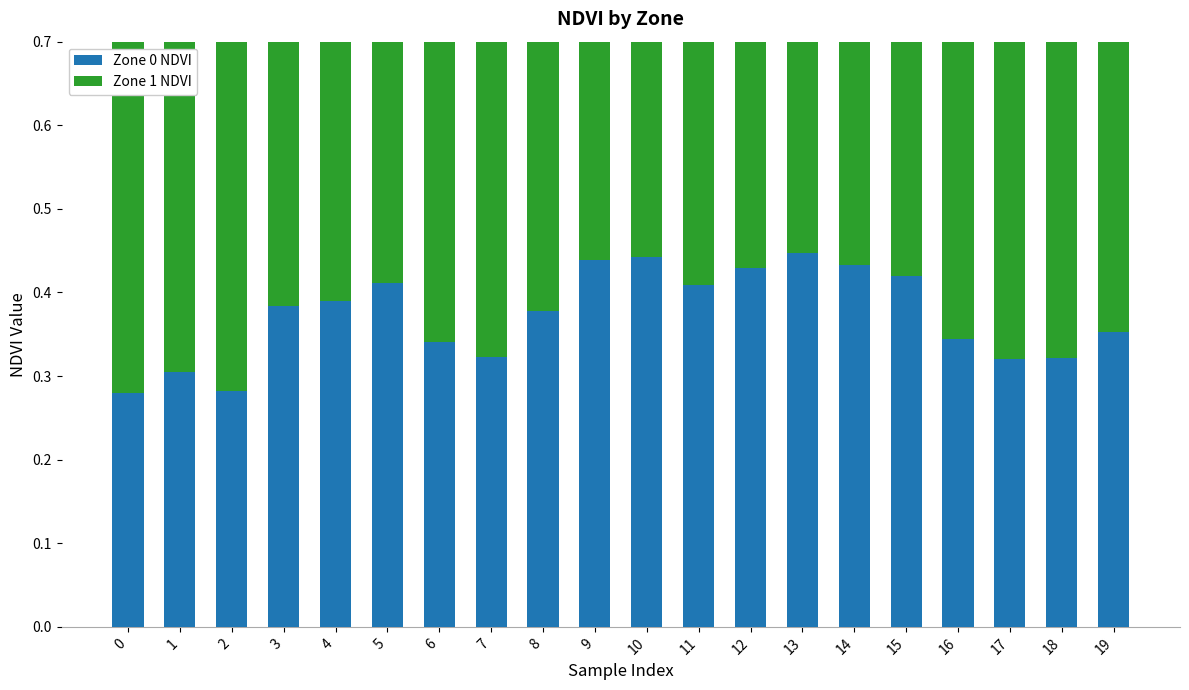

Is the value of Zone 1 NDVI at 18 greater than the value of Zone 0 NDVI at 6?

Yes